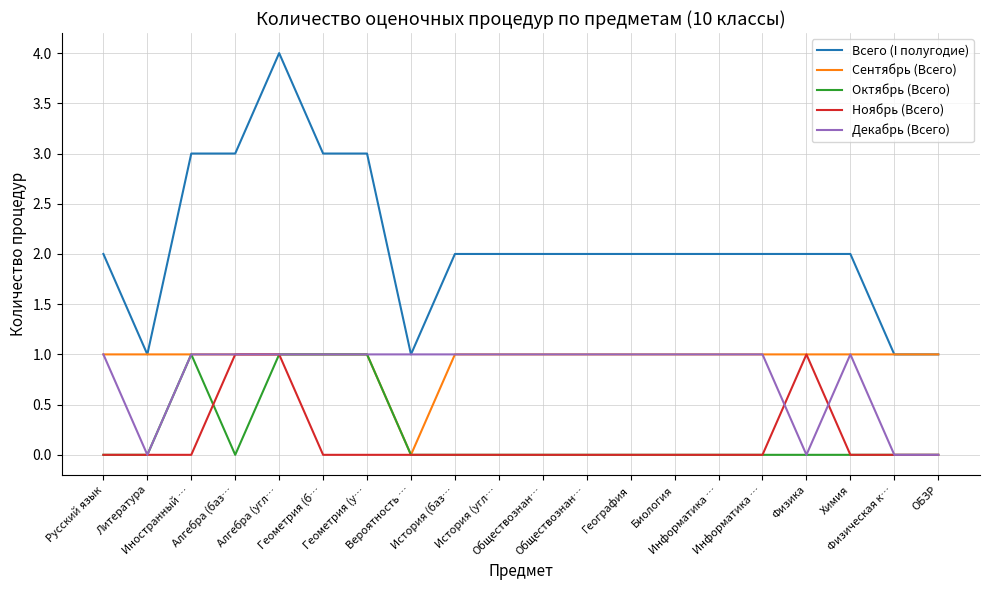

Which label corresponds to the smallest value in the chart?

Вероятность …